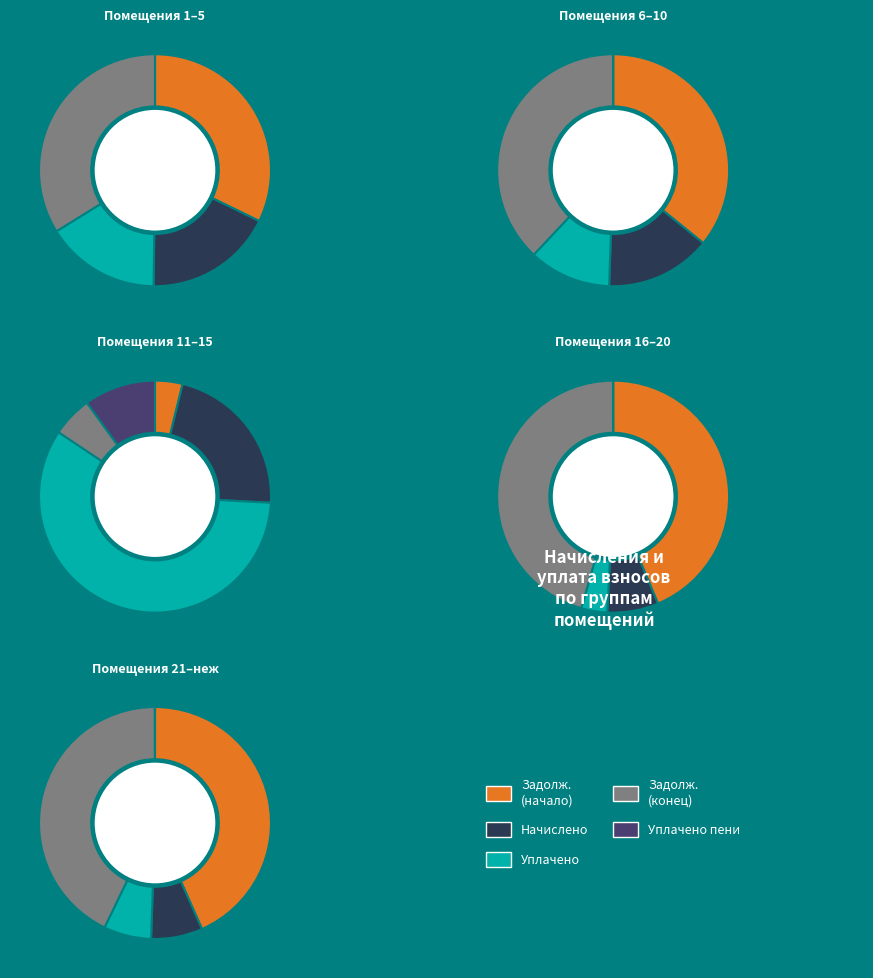

Is it true that 14 is 0% of the pie?

True